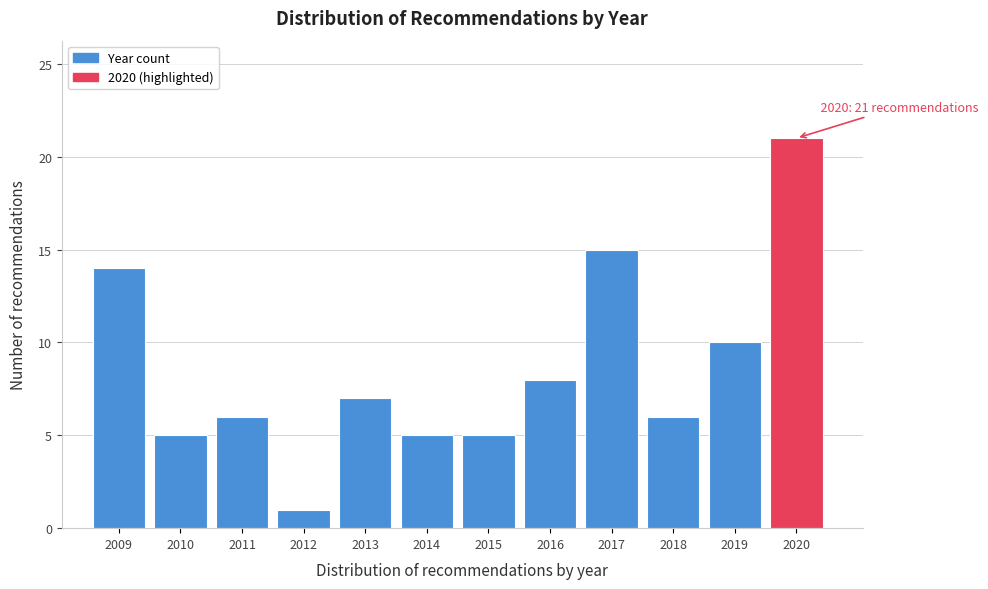

Reading left to right, transcribe all the data shown in this chart.

14	5	6	1	7	5	5	8	15	6	10	21